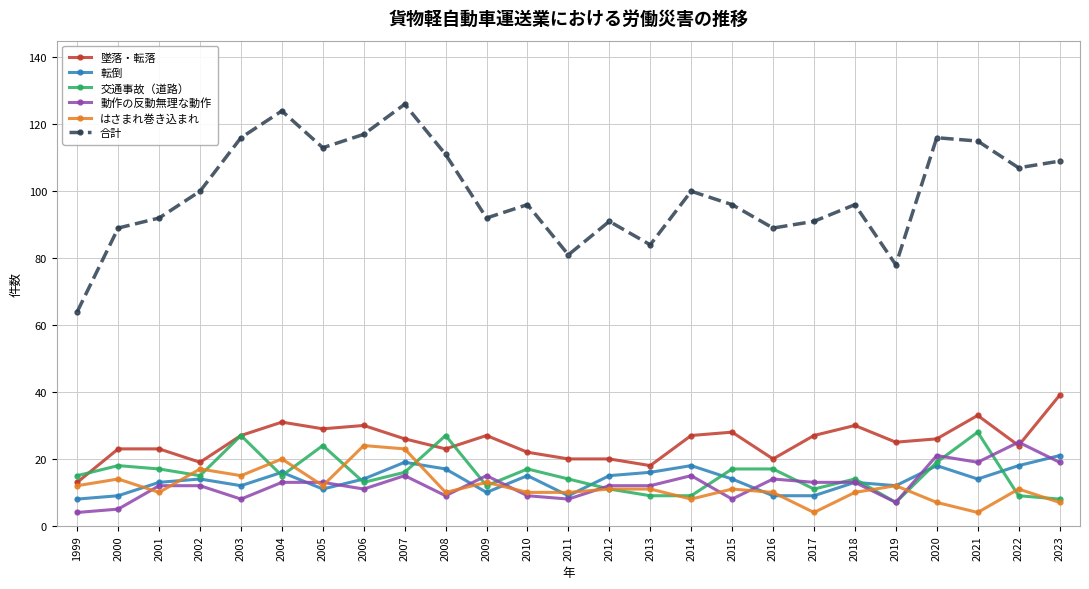

At how many categories does at least one series exceed 104?

10